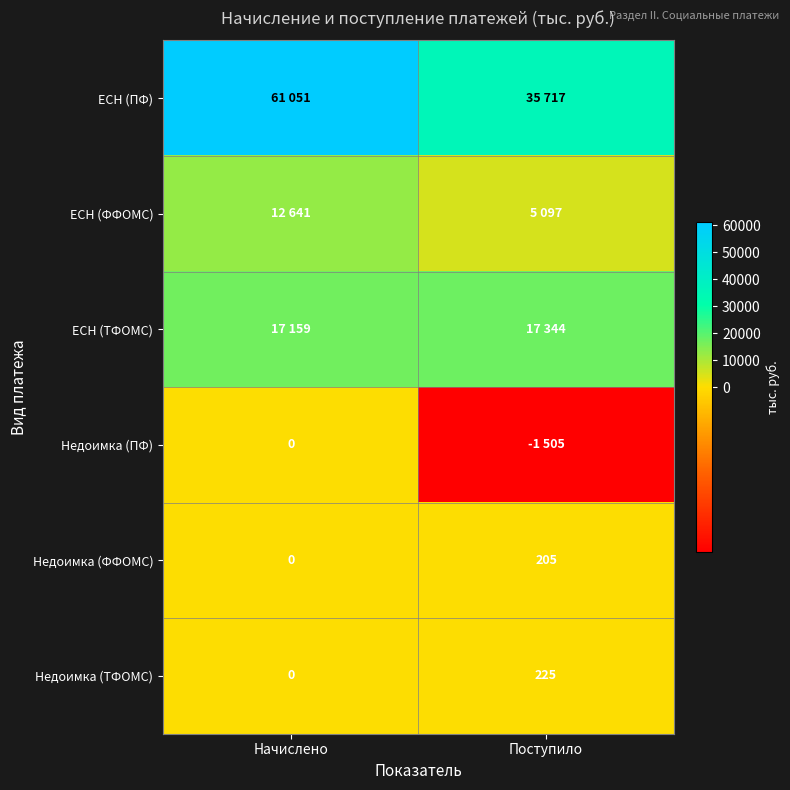

How many categories are shown in the chart?

2